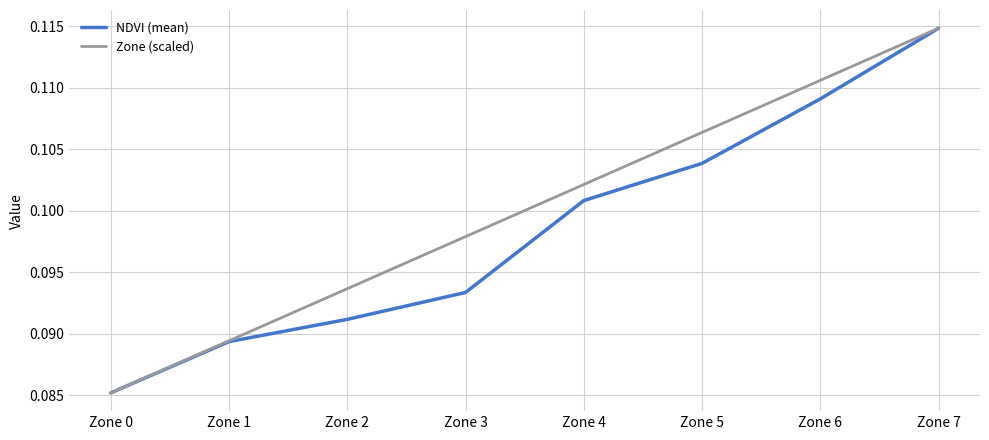

What are all the series names shown in the legend?

NDVI (mean), Zone (scaled)